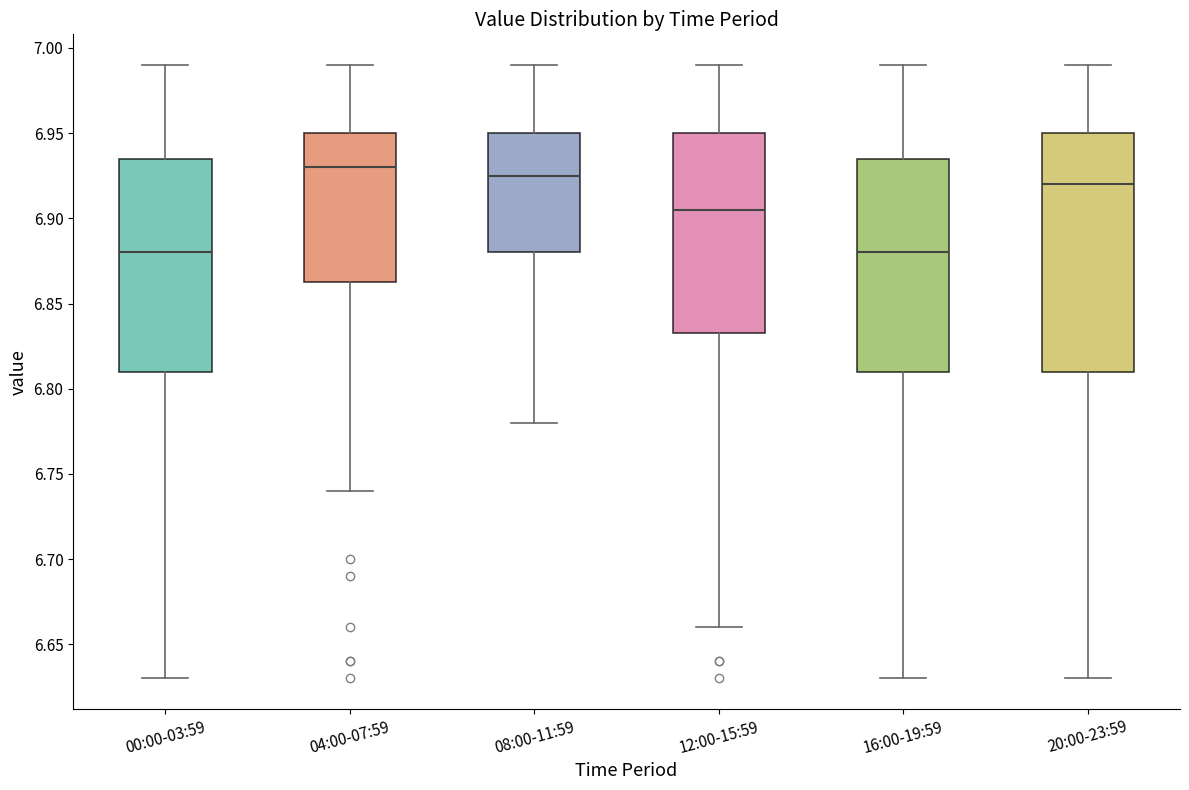

Where is the lower edge of the box for 12:00-15:59 on the y-axis? The values are not printed on the chart, so give them approximately, as read against the axis.

6.835